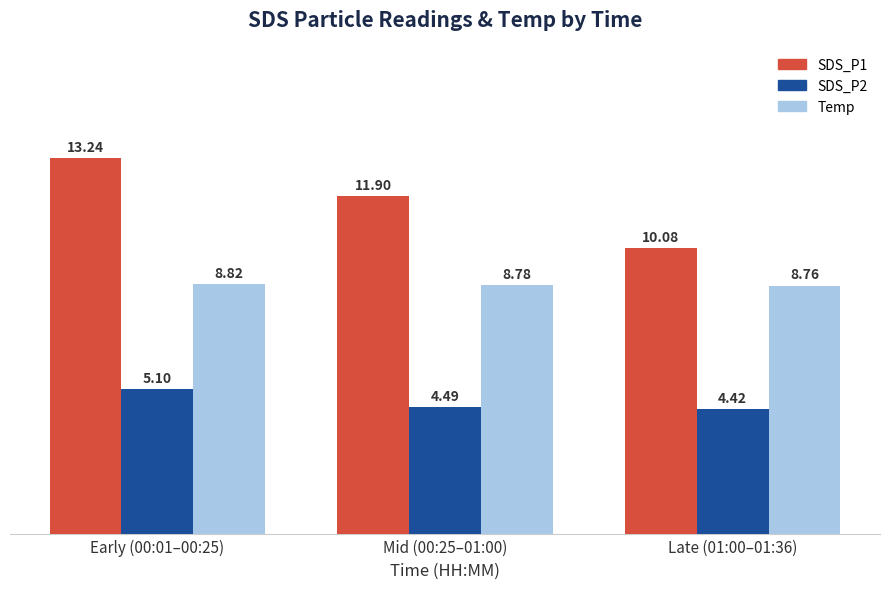

Reading right to left, what are all the values shown in this chart?

SDS_P1: 10.1	11.9	13.2
SDS_P2: 4.4	4.5	5.1
Temp: 8.8	8.8	8.8